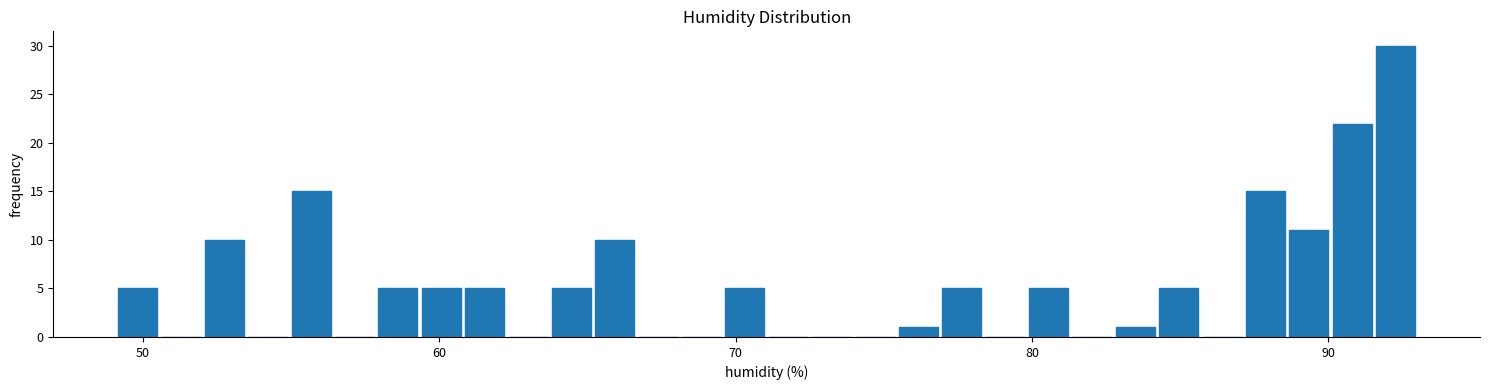

Read against the x-axis, roughly where is the centre of the tallest bar?

92